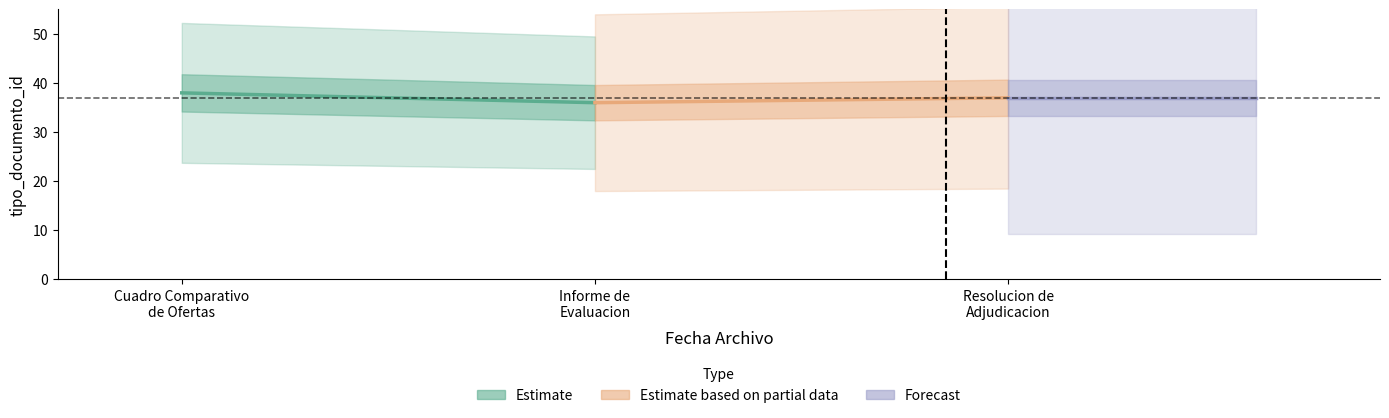

Between Cuadro Comparativo
de Ofertas and Informe de
Evaluacion, which series saw the biggest shift?

Estimate